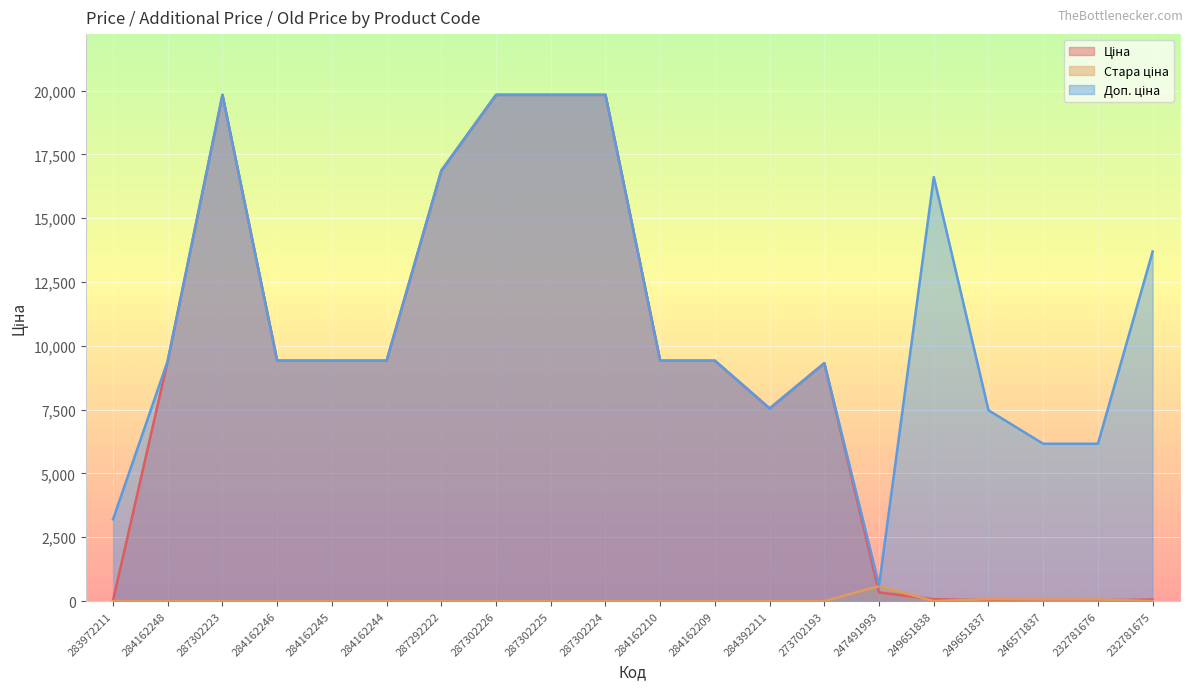

What is the sum of all Стара ціна values?

781.5